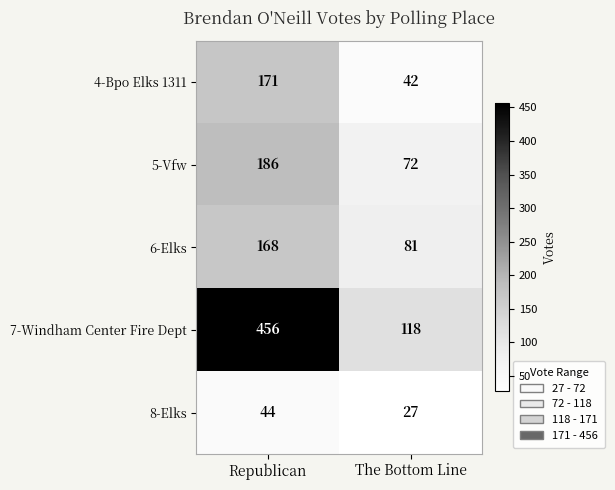

What is the spread (max minus min) of values at Republican?

412